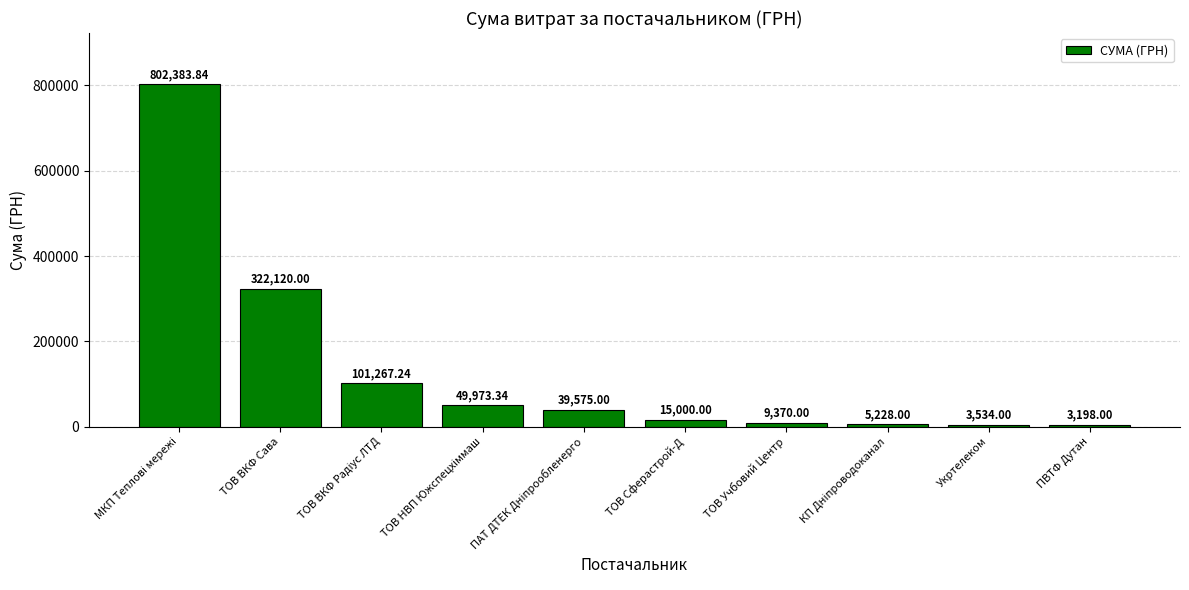

Which label corresponds to the smallest value in the chart?

ПВТФ Дутан